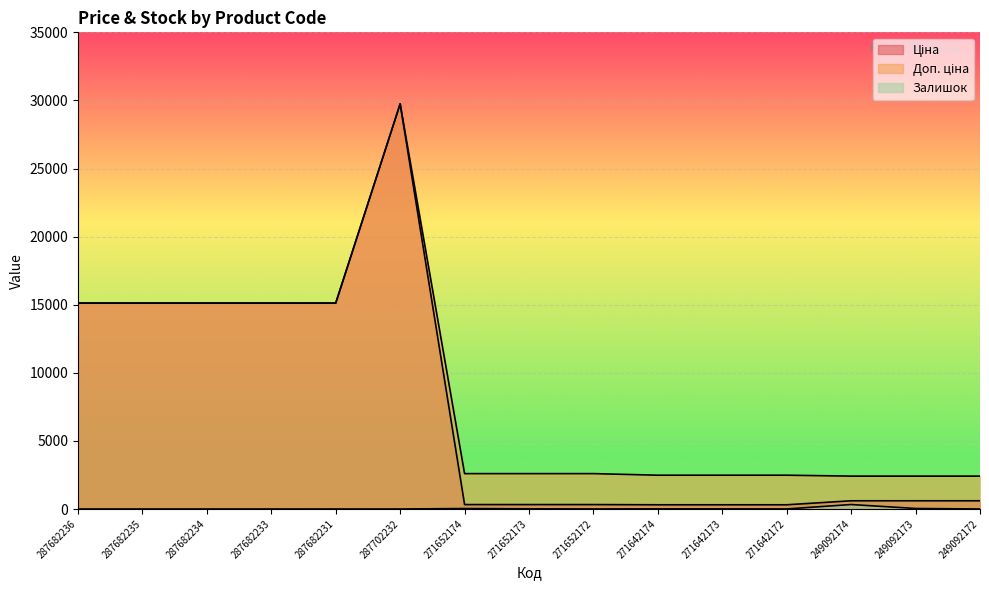

What is the value of the Залишок point at the 8th from the left?

15.0